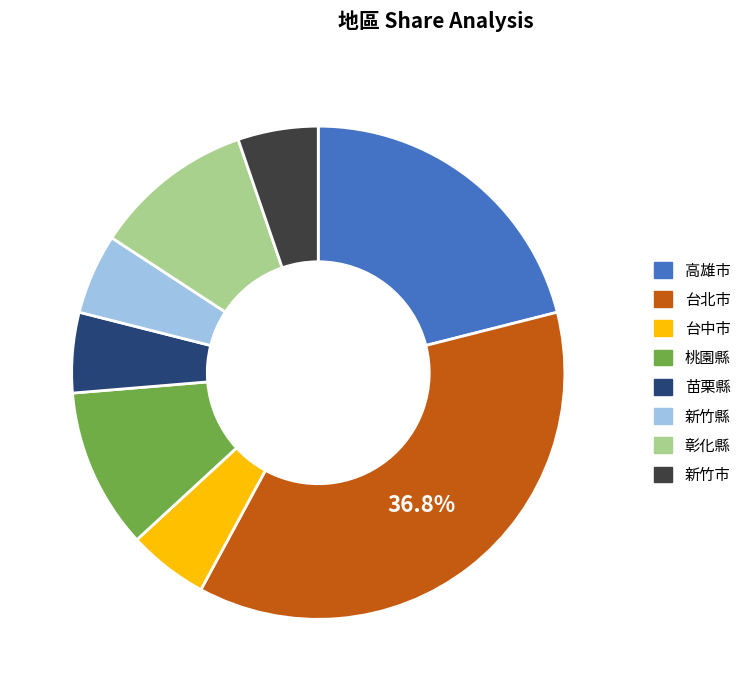

Does any single category account for the majority?

No